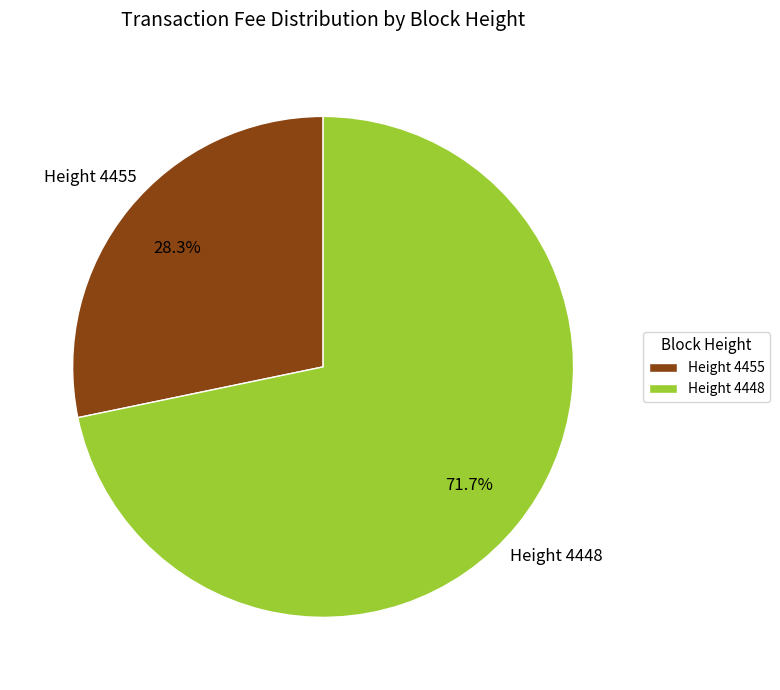

Is Height 4455 the majority of the pie?

No